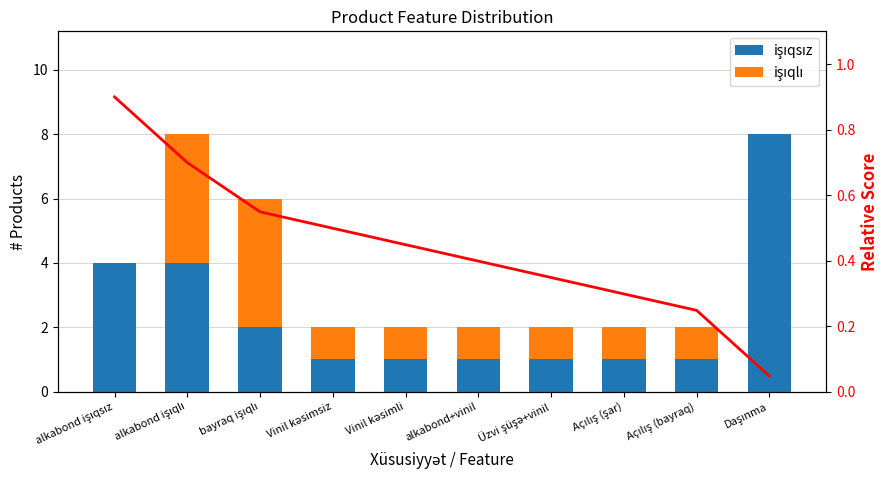

Rank the series by their average value, from lowest to highest.

işıqlı, işıqsız